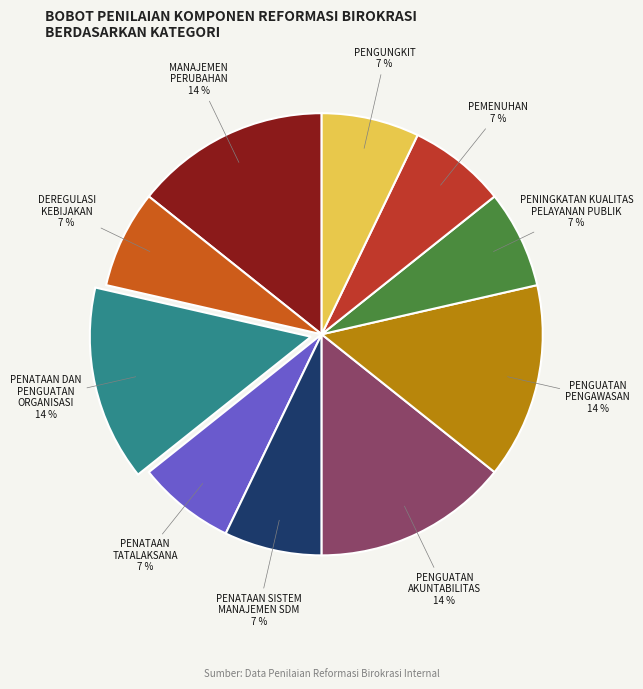

Is the sum of PEMENUHAN and PENGUATAN AKUNTABILITAS greater than half?

No